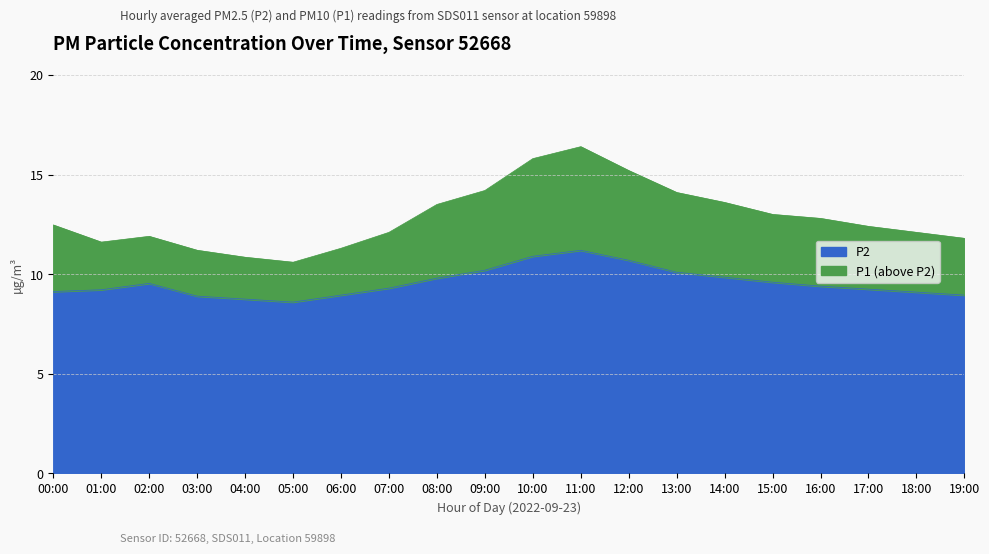

At which category does the chart reach its minimum across all series?

05:00